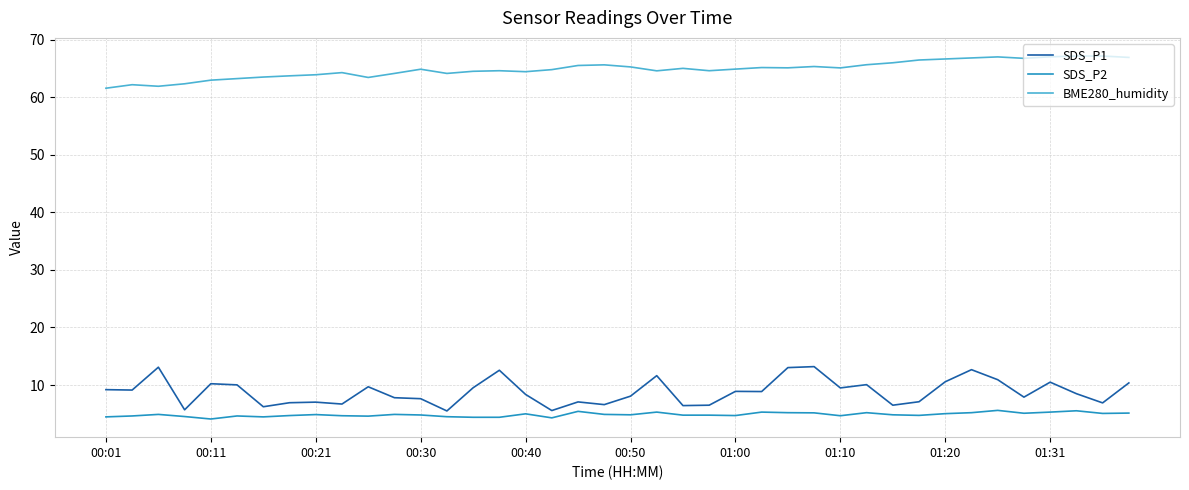

Which series has the widest spread of values?

SDS_P1